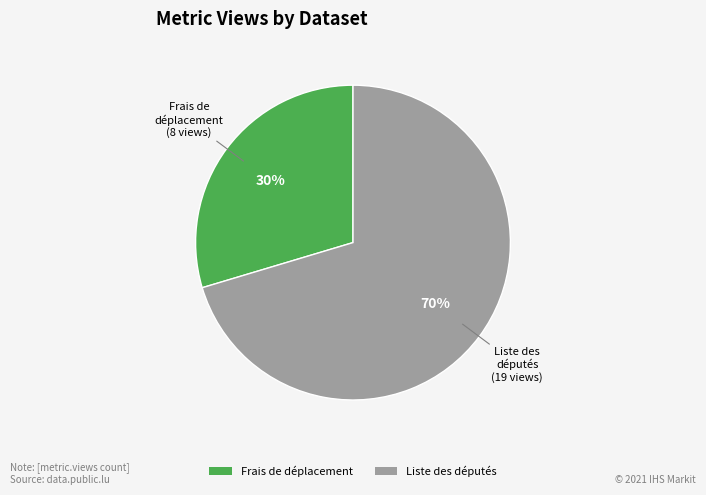

Combined, do Frais de déplacement and Liste des députés account for over 50%?

Yes